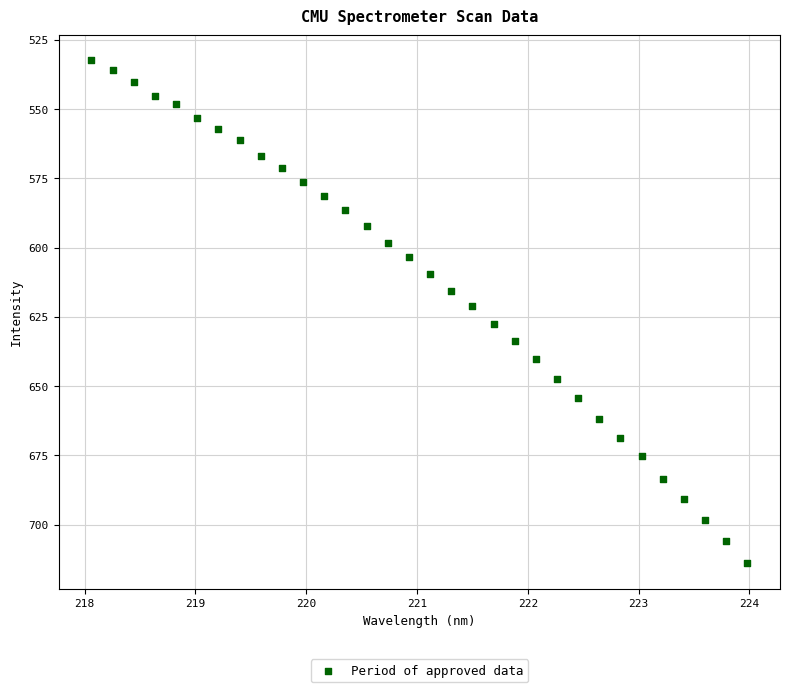

What is the range of X values (max minus min)?

5.9